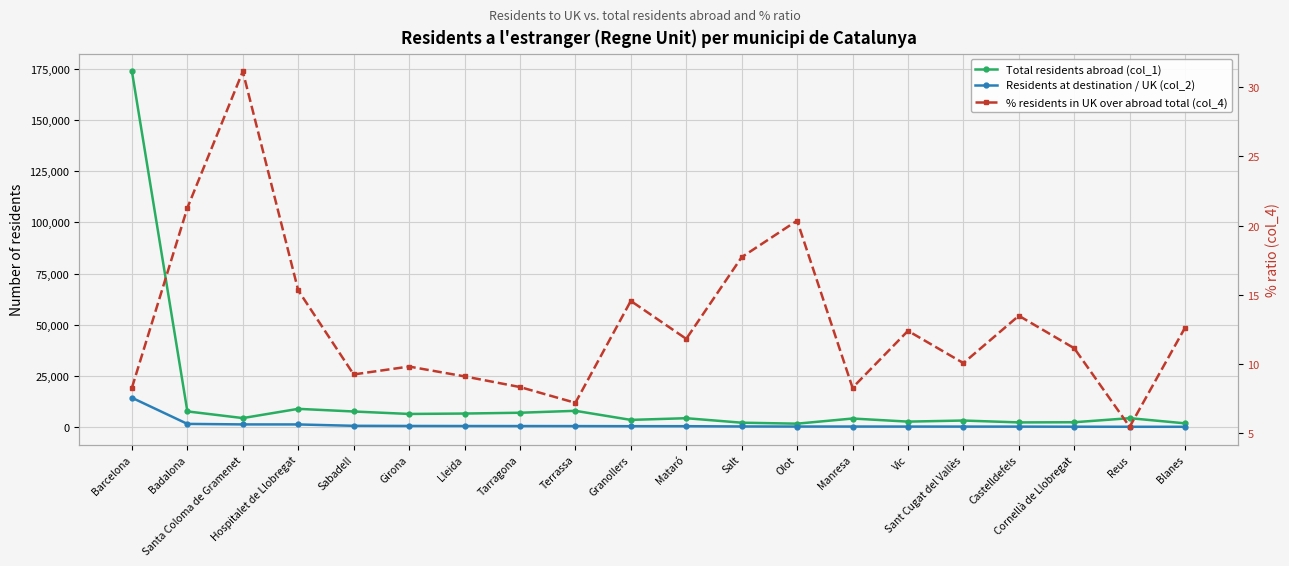

At which category does % residents in UK over abroad total (col_4) reach its first local valley?

Sabadell